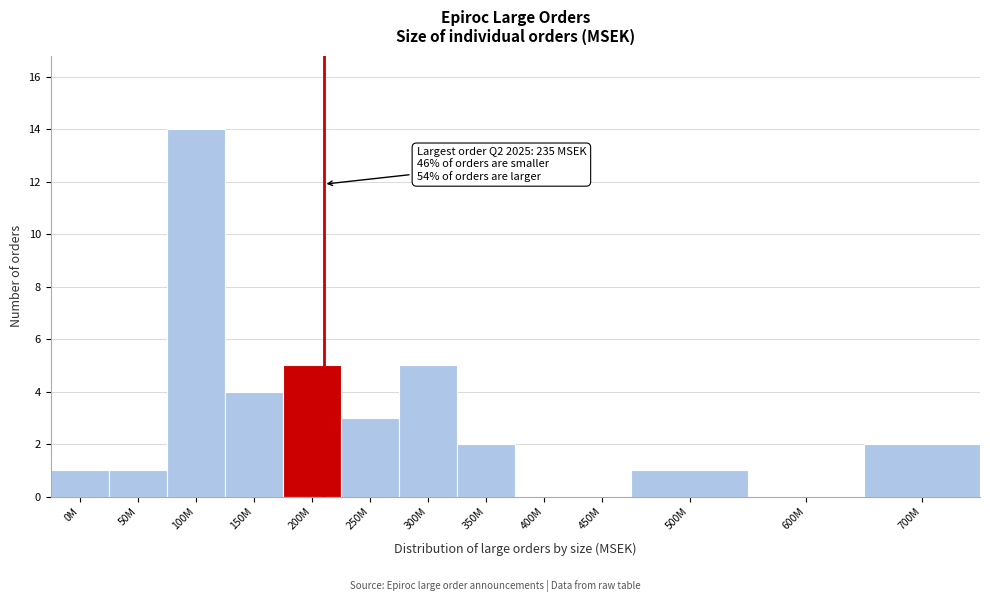

Reading right to left, transcribe all the data shown in this chart.

700M=2	600M=0	500M=1	450M=0	400M=0	350M=2	300M=5	250M=3	200M=5	150M=4	100M=14	50M=1	0M=1